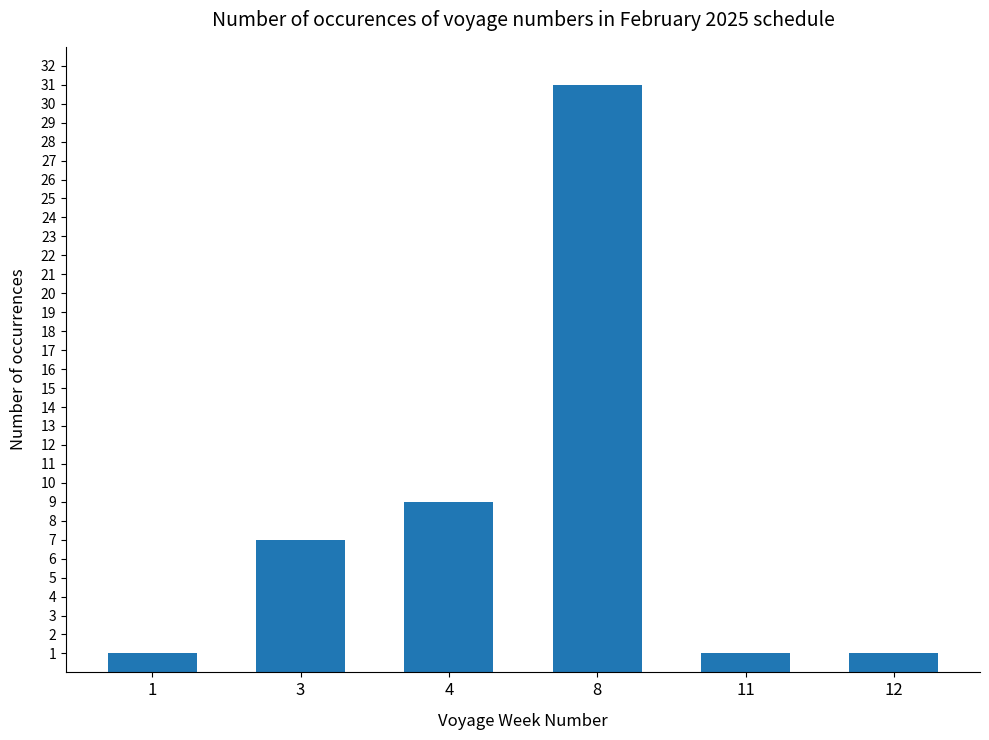

The value at 8 is 31. True or false?

True